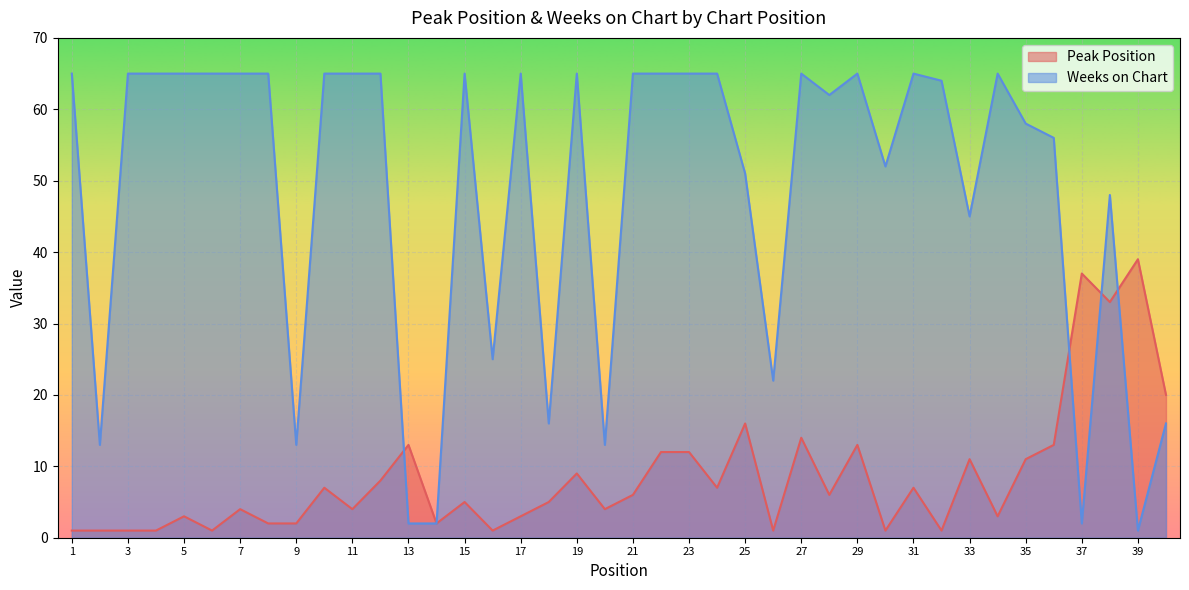

What is the minimum value for Weeks on Chart?

1